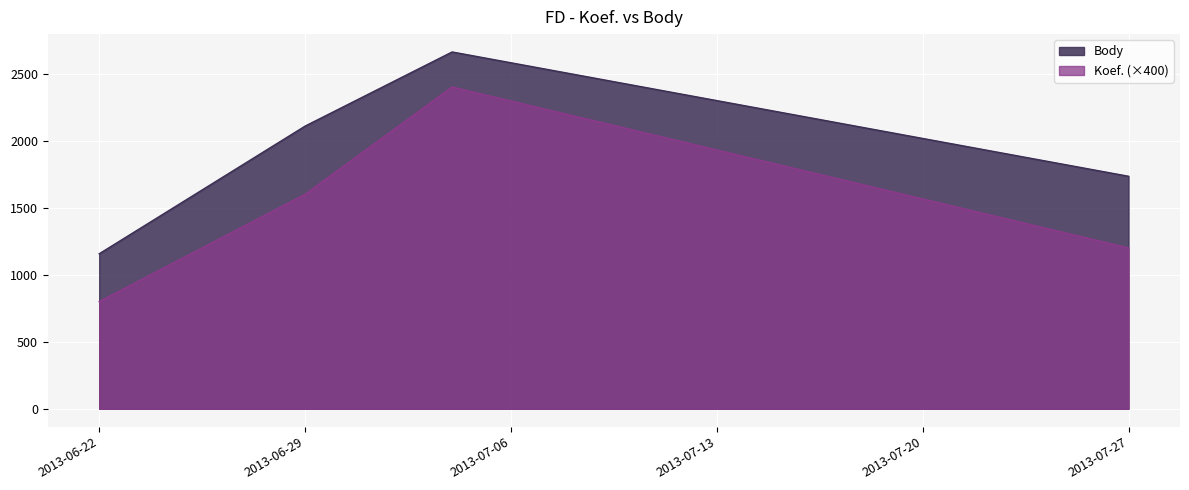

Count the Body values in the range 1734 to 2661.

3